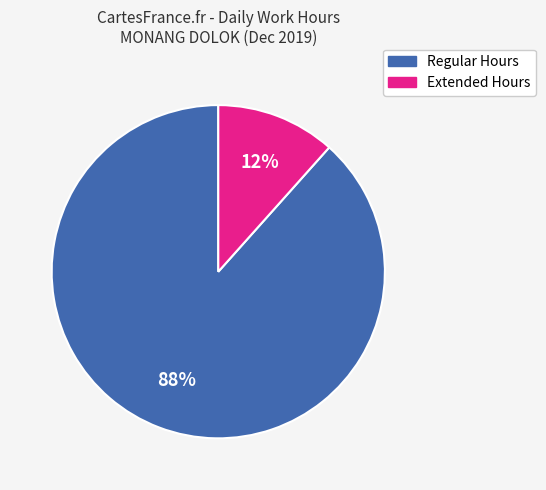

To the nearest percent, what is the average slice percentage?

50%